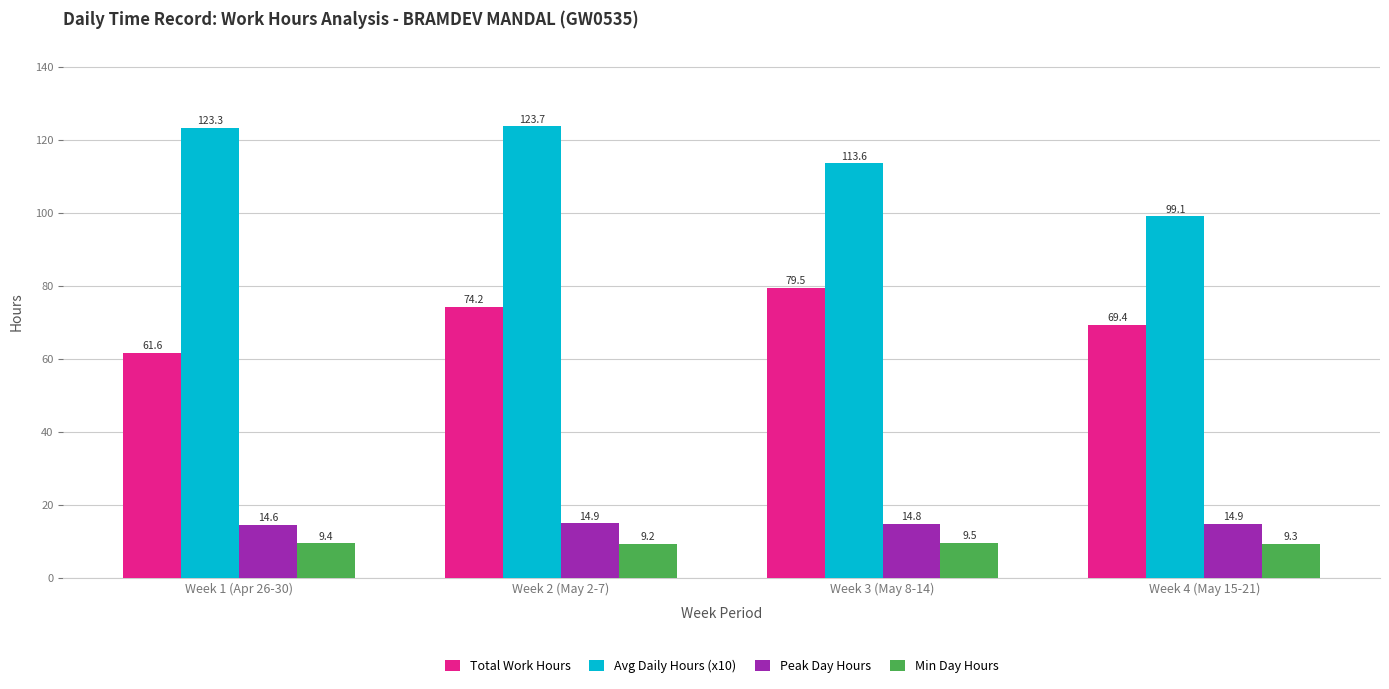

True or false: Peak Day Hours has a value of 8.4 at Week 2 (May 2-7).

False